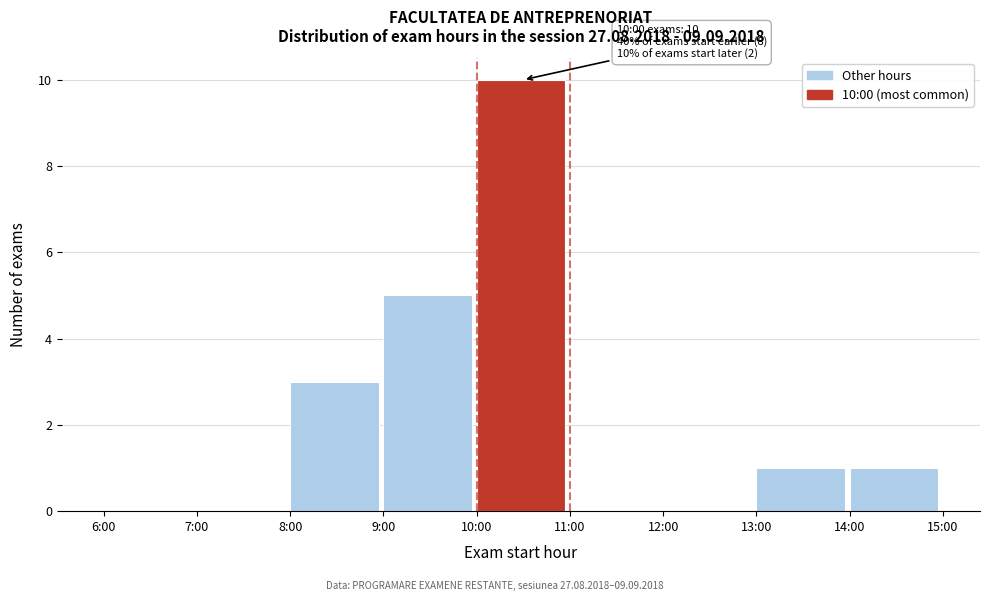

Reading left to right, list all the values displayed in this chart.

6:00=0	7:00=0	8:00=3	9:00=5	10:00=10	11:00=0	12:00=0	13:00=1	14:00=1